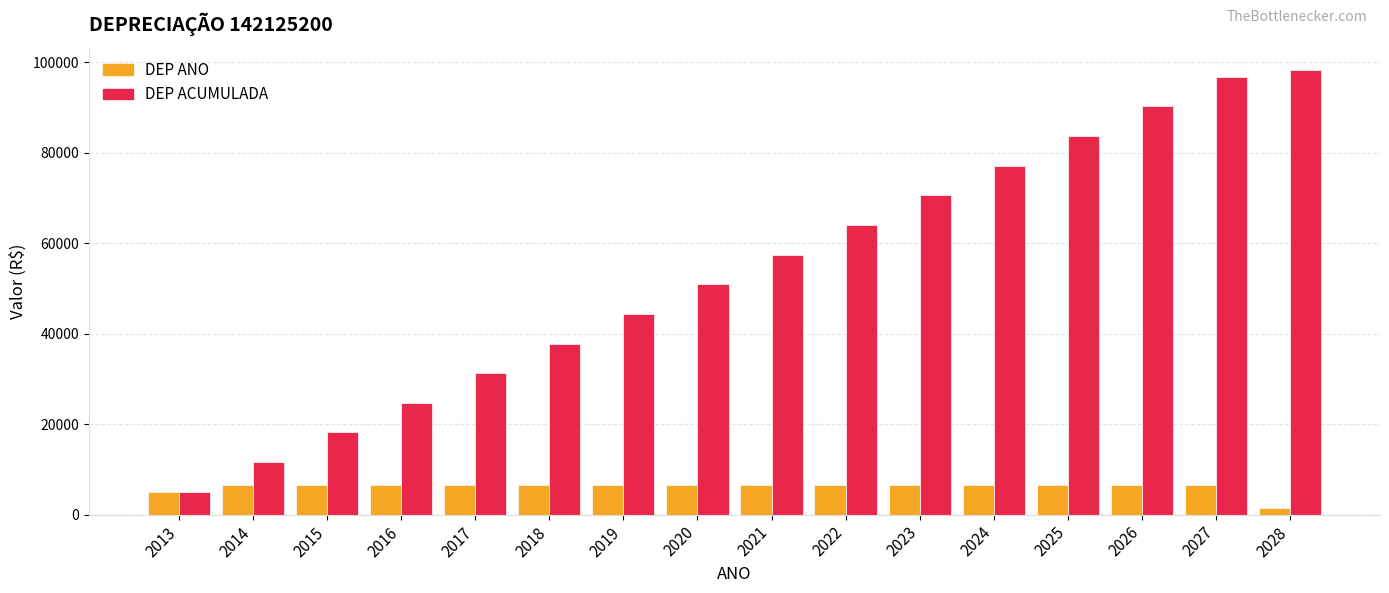

How many series are shown in this chart?

2